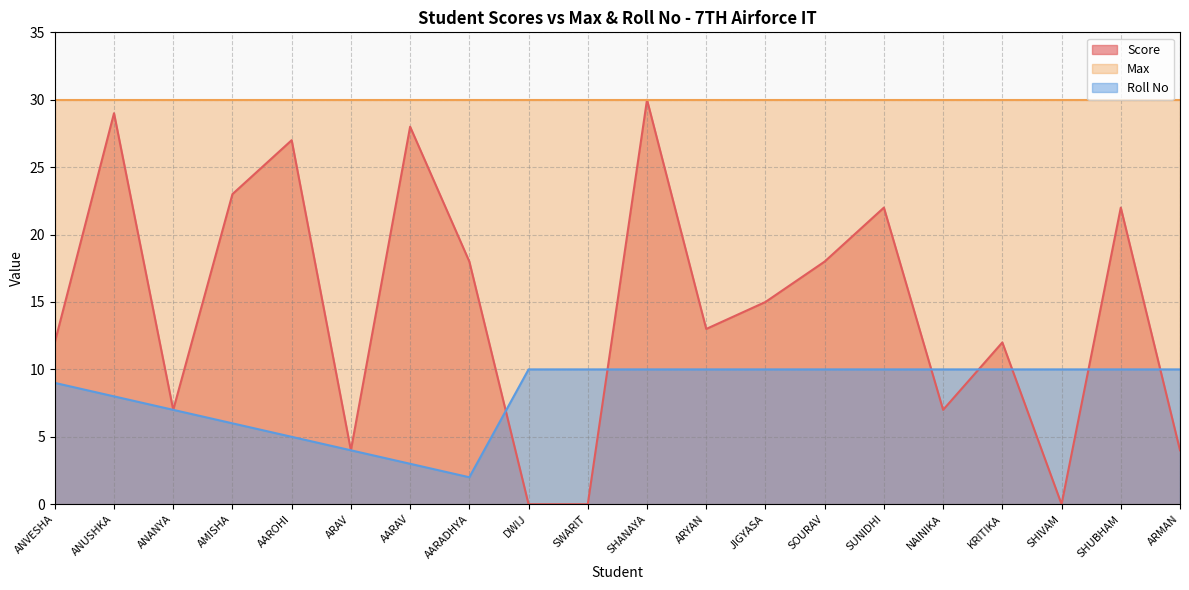

Which category has the lowest value across all series?

DWIJ